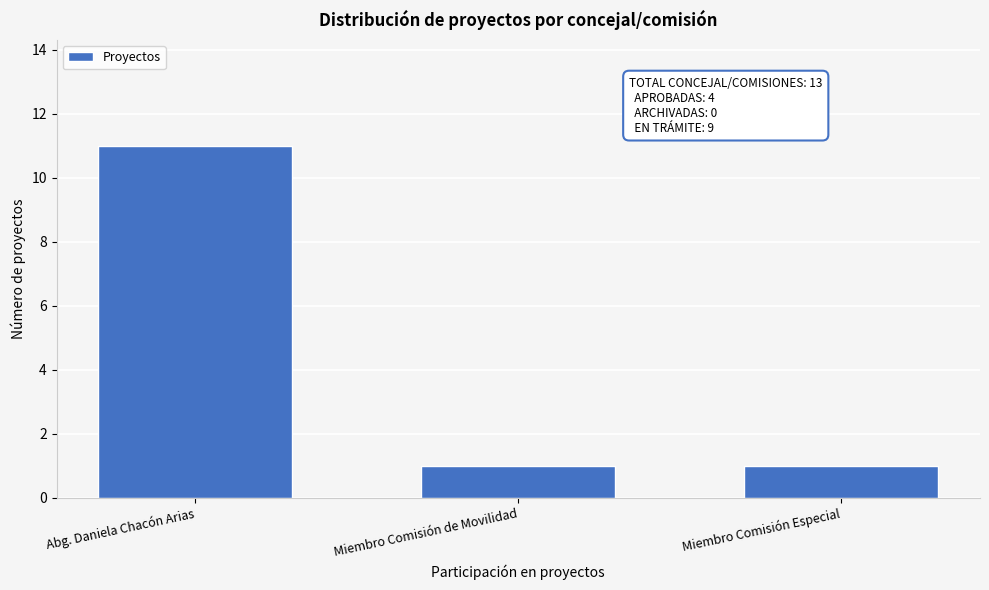

Reading left to right, transcribe all the data shown in this chart.

Abg. Daniela Chacón Arias=11	Miembro Comisión de Movilidad=1	Miembro Comisión Especial=1